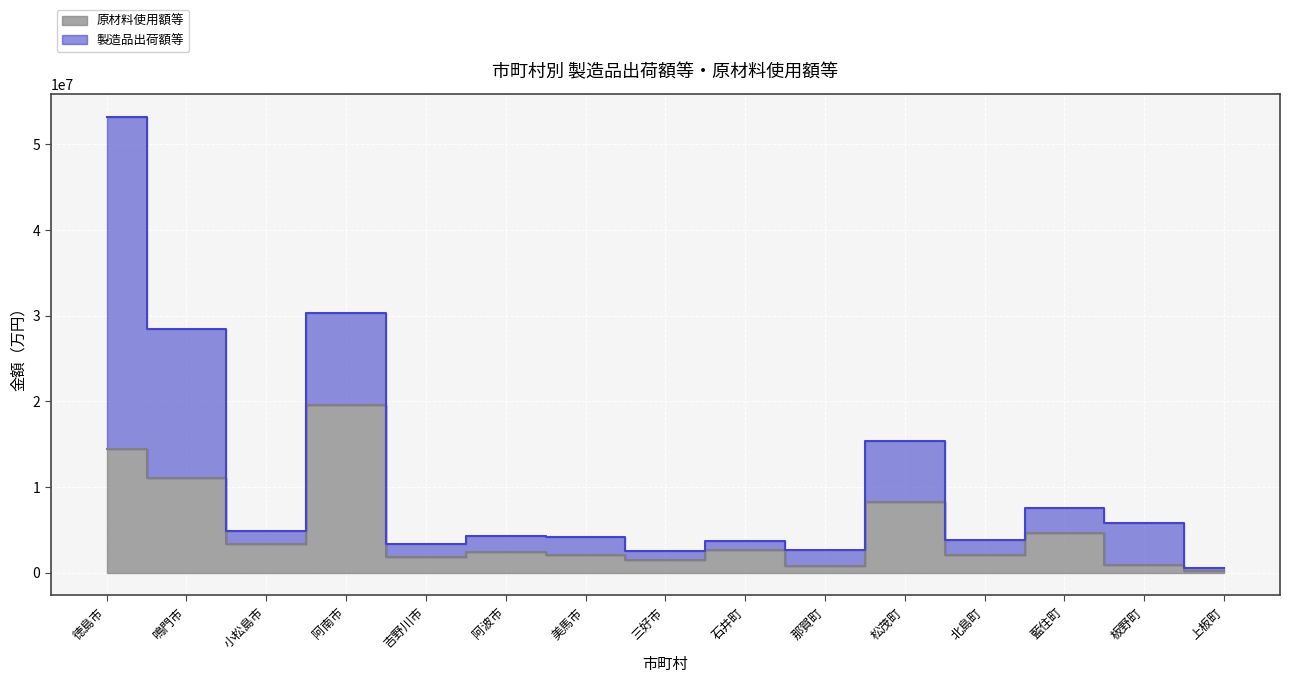

What is the difference between the 製造品出荷額等 values at 徳島市 and 小松島市?

48317139